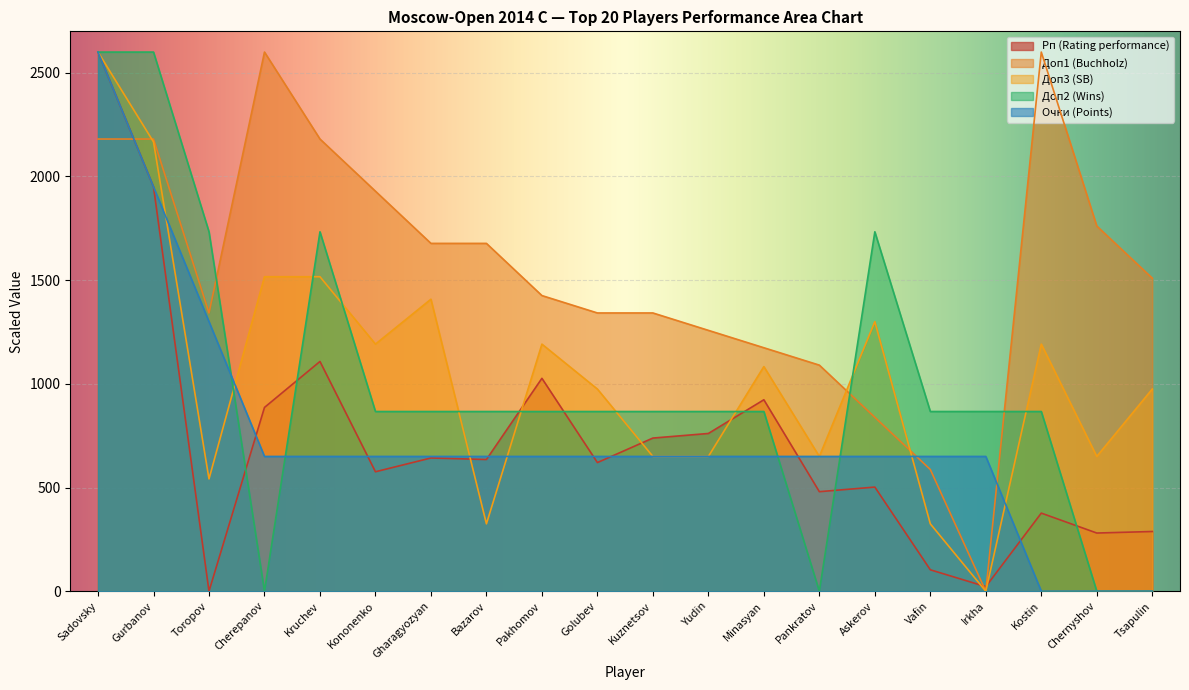

What value does the Очки (Points) series have at Kononenko?

650.0